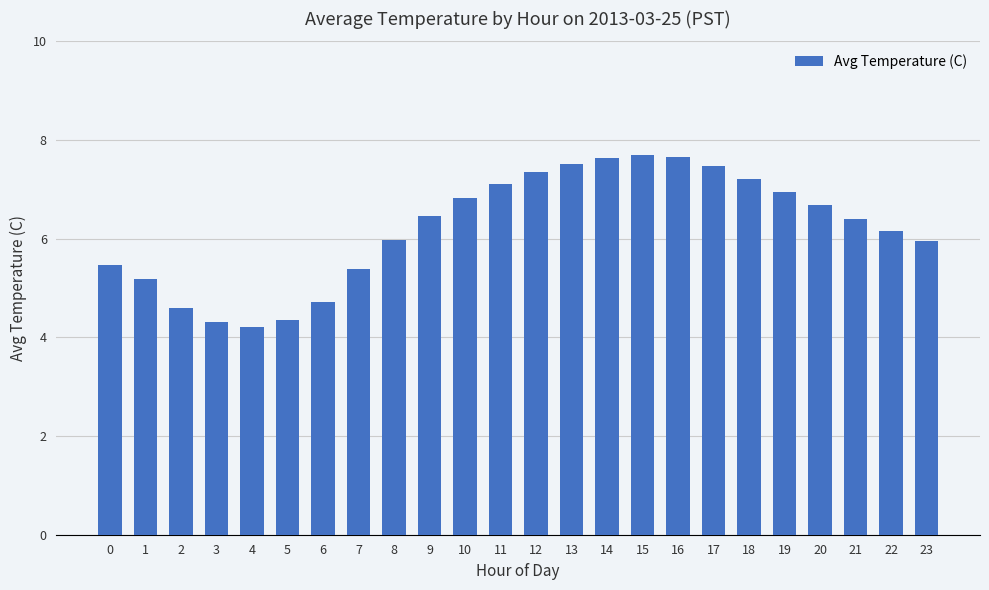

What is the change in value from 0 to 14?

+2.2